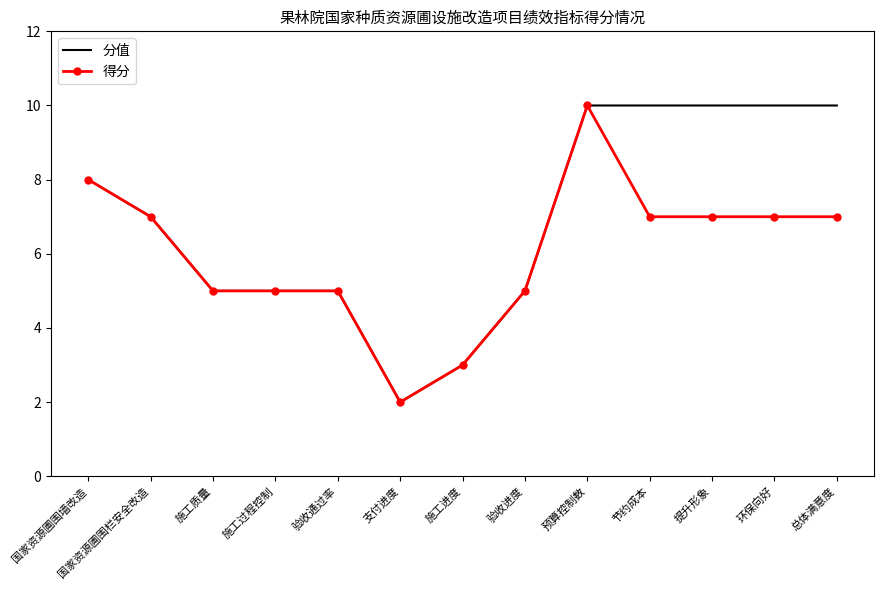

True or false: 得分 has a value of 8 at 国家资源圃围墙改造.

True